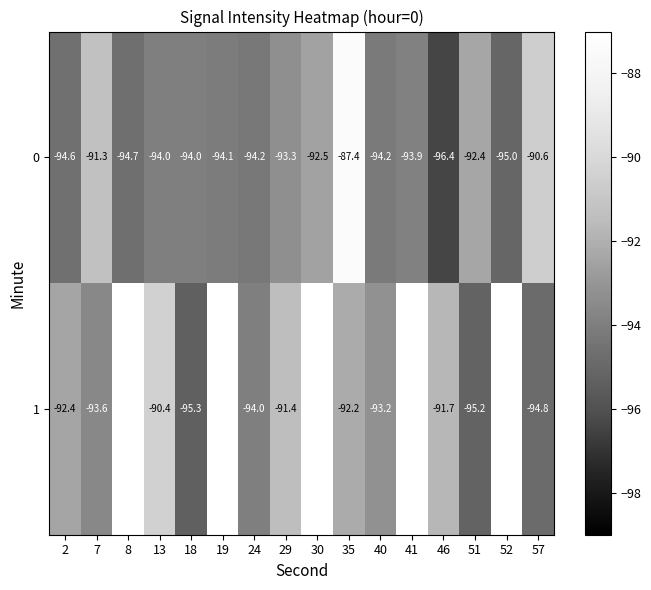

What is the difference between the maximum and minimum values in the 0 series?

9.0